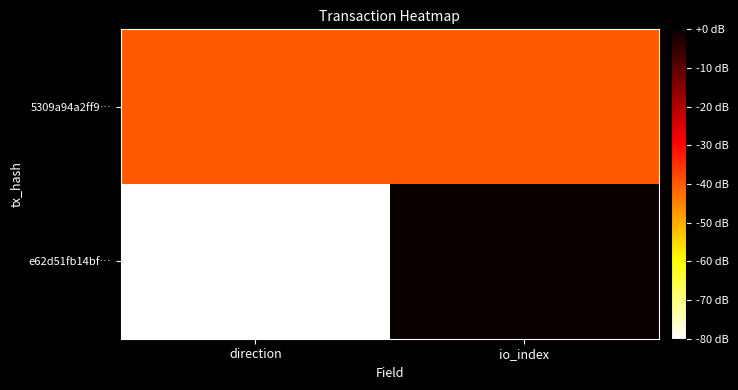

Reading left to right, transcribe all the data shown in this chart.

e62d51fb14bf…: direction=-80	io_index=0
5309a94a2ff9…: direction=-40	io_index=-40